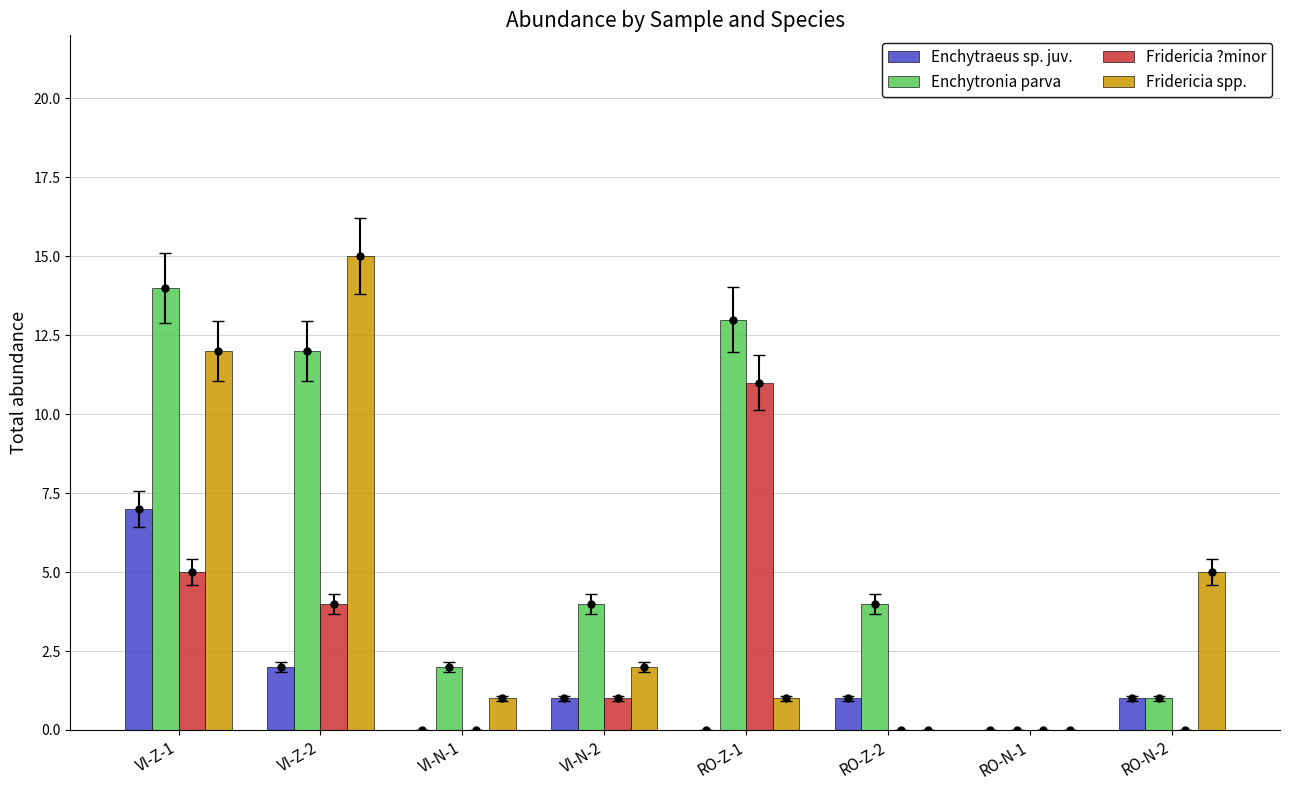

How many bars are there in each group?

4